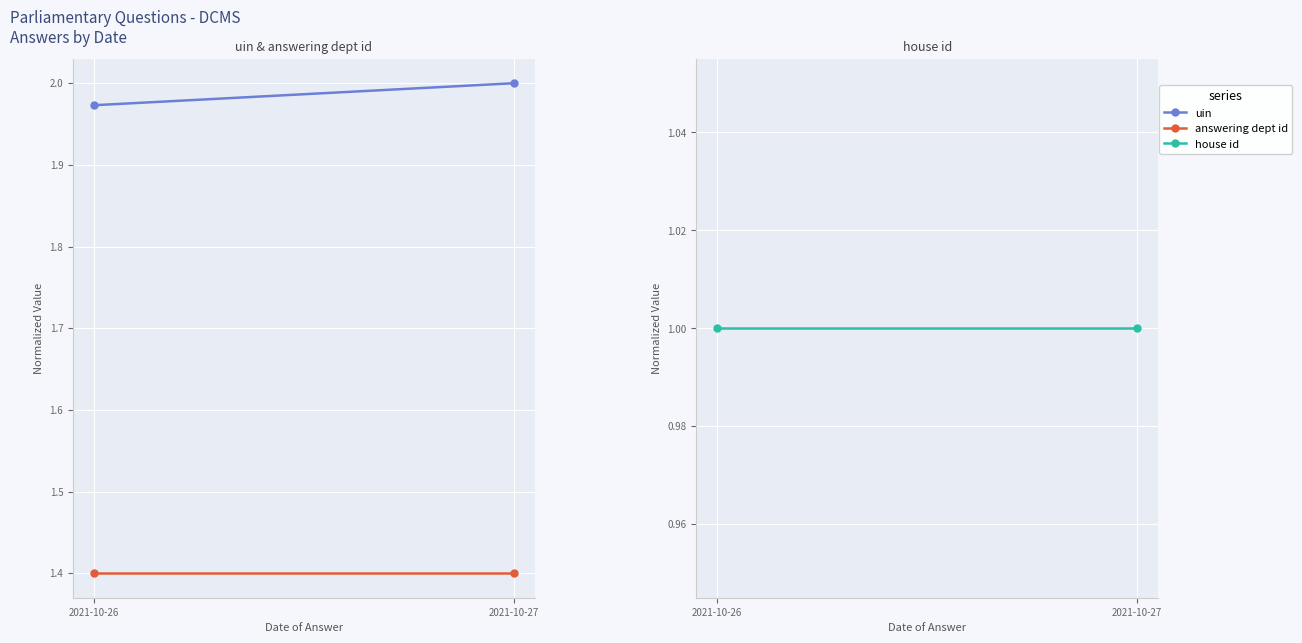

Read the answering dept id value at 2021-10-27.

1.4